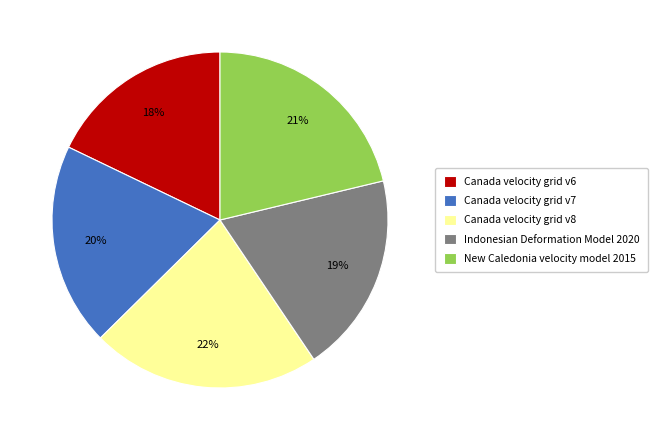

How many slices are in this pie chart?

5